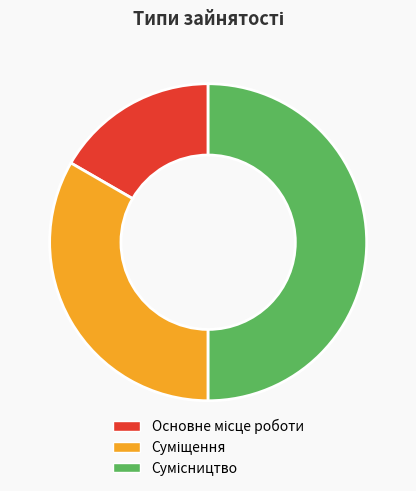

To the nearest percent, what is the difference between the largest and smallest slice percentages?

33%